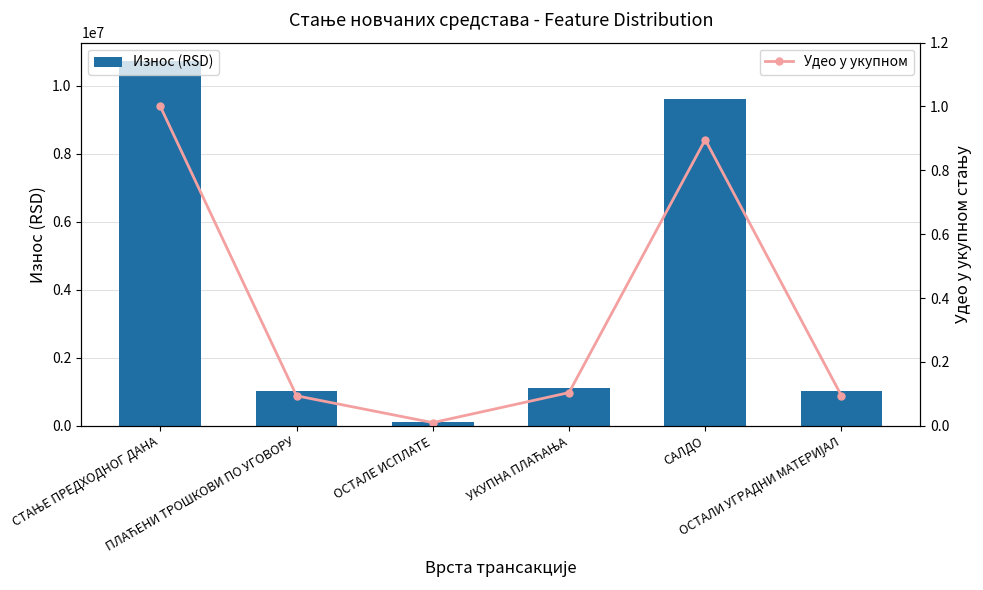

What is the difference between the maximum and minimum values in the Износ (RSD) series?

10624276.5